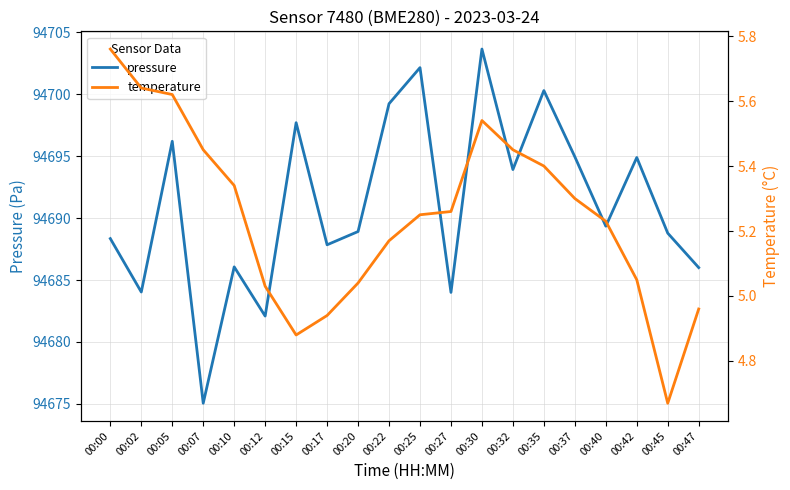

At which category does the chart reach its peak across all series?

00:30